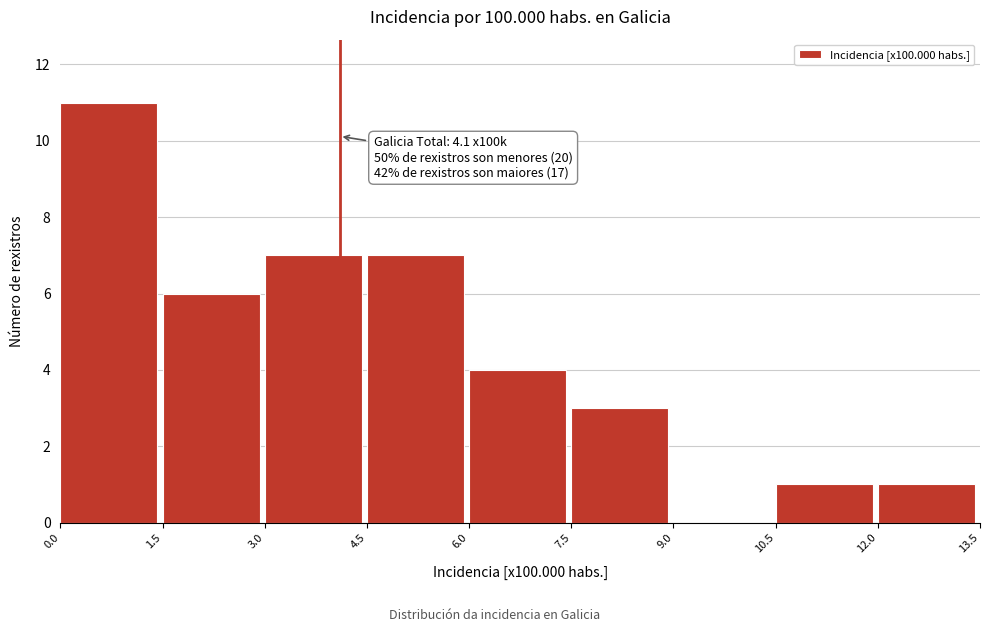

Over which range of the x-axis is the bar tallest?

0.0 to 1.5